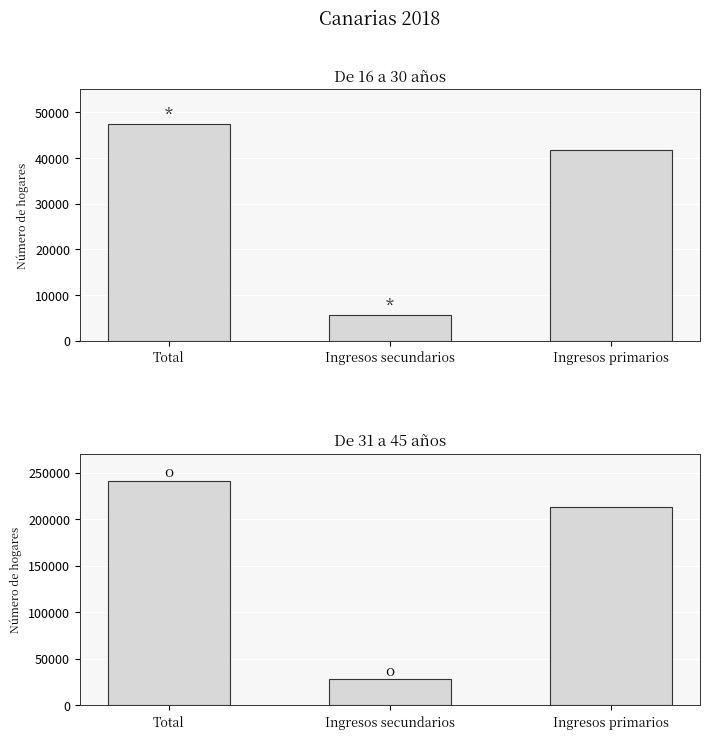

Rank the categories by De 16 a 30 años value from highest to lowest.

Total, Ingresos primarios, Ingresos secundarios